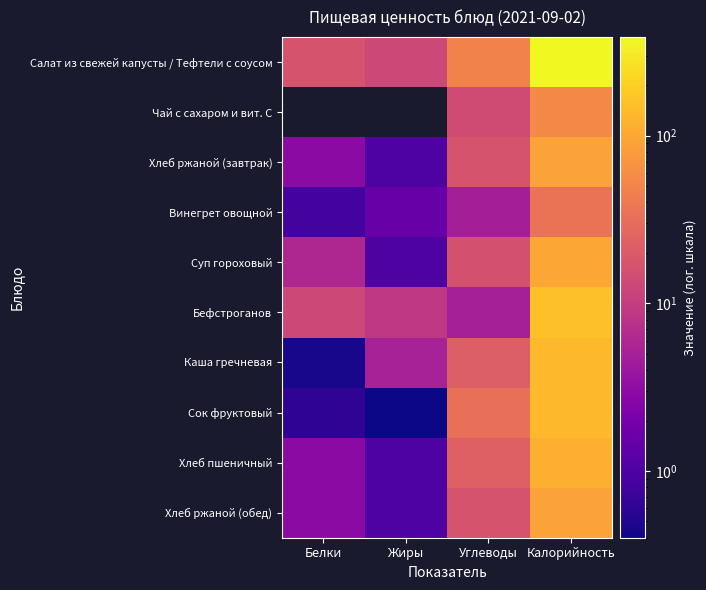

At which label is Хлеб ржаной (обед) closest to 46?

Углеводы